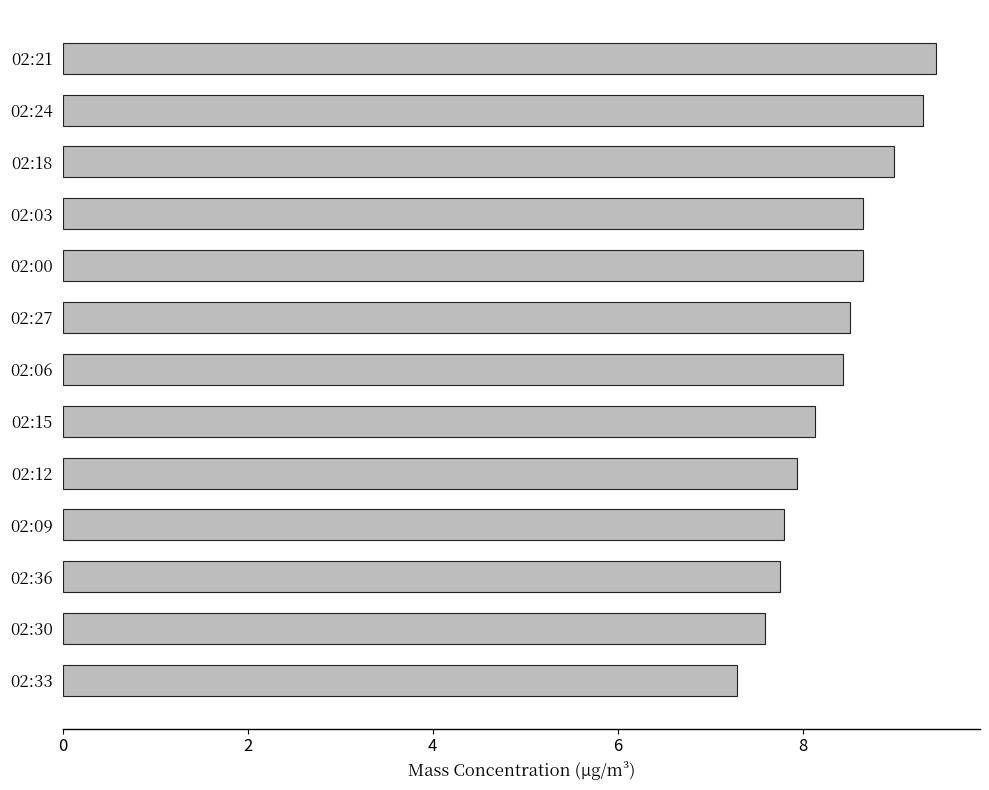

What is the average value?

8.3